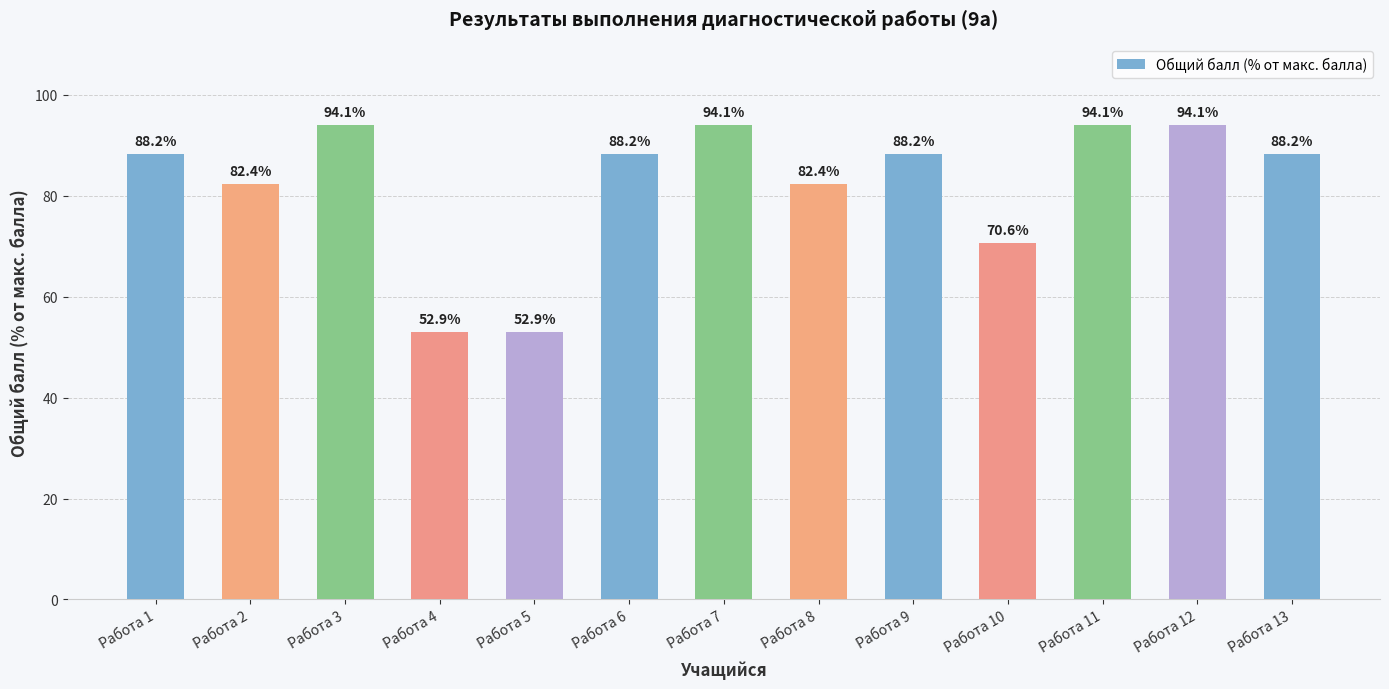

The value at Работа 5 is 52.9. True or false?

True